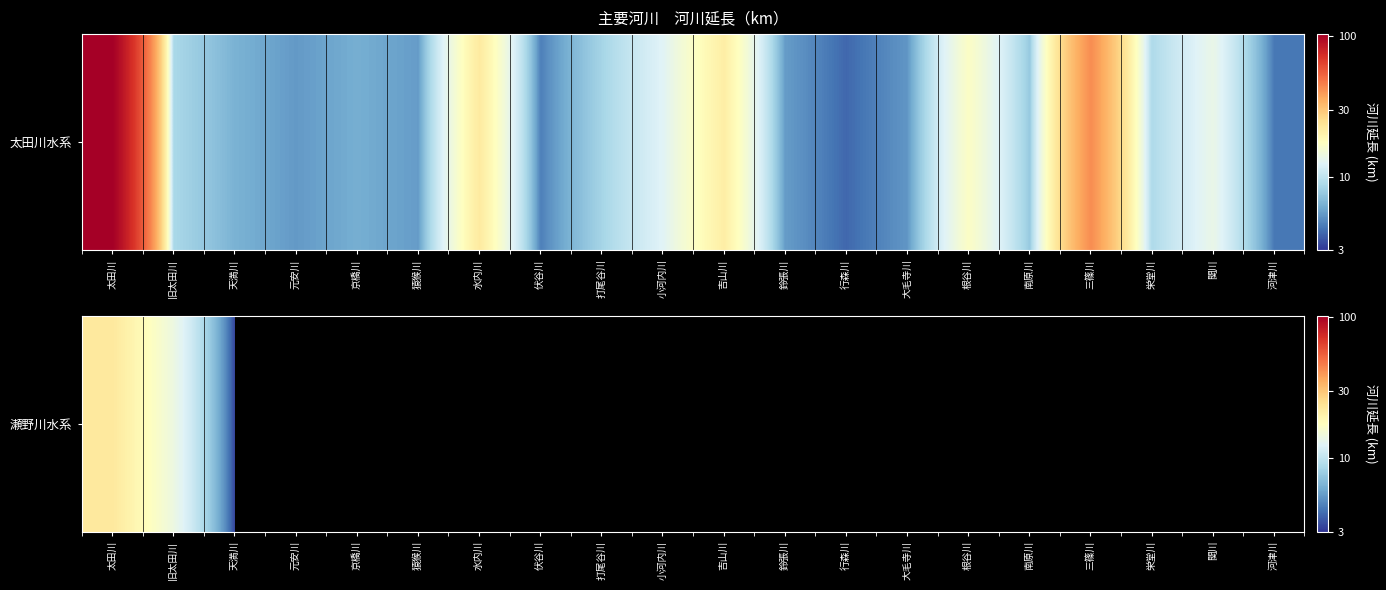

Which category has the lowest value across all series?

天満川